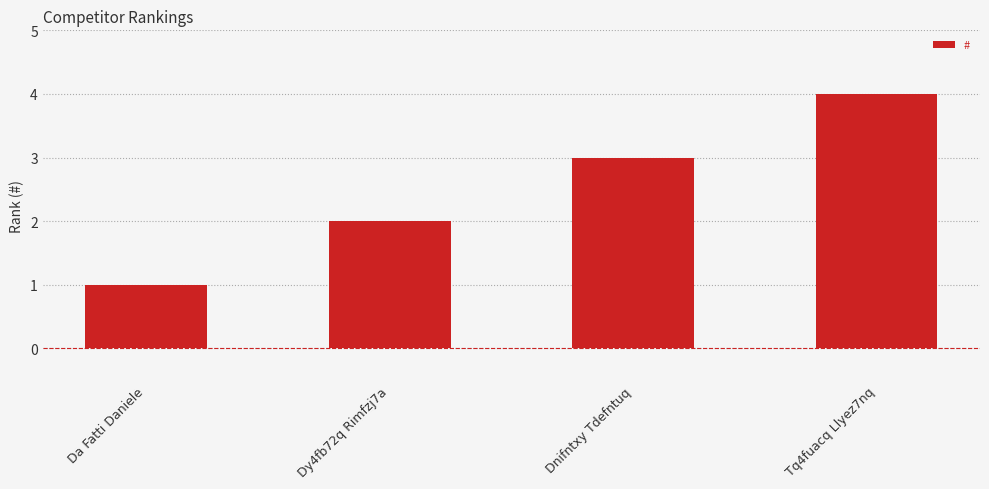

Is it true that the value at Dy4fb72q Rimfzj7a is 3?

False